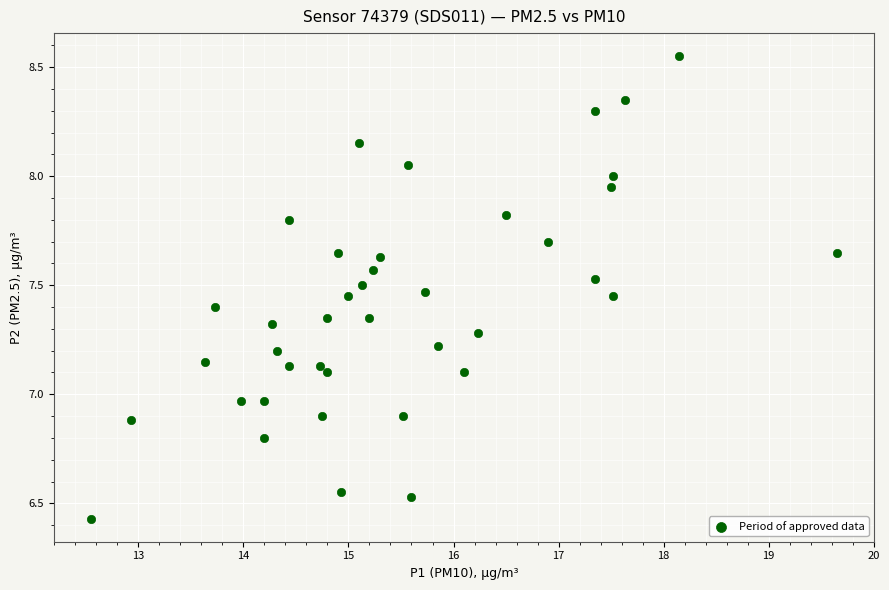

What is the range of Y values (max minus min)?

2.1